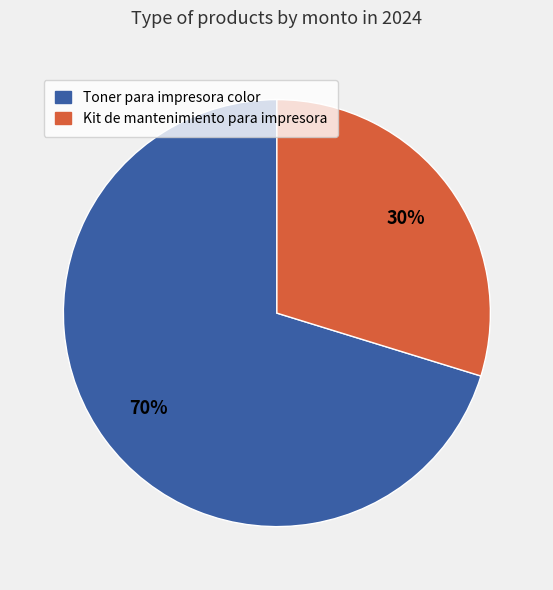

To the nearest percent, what percentage of the pie is Kit de mantenimiento para impresora?

30%